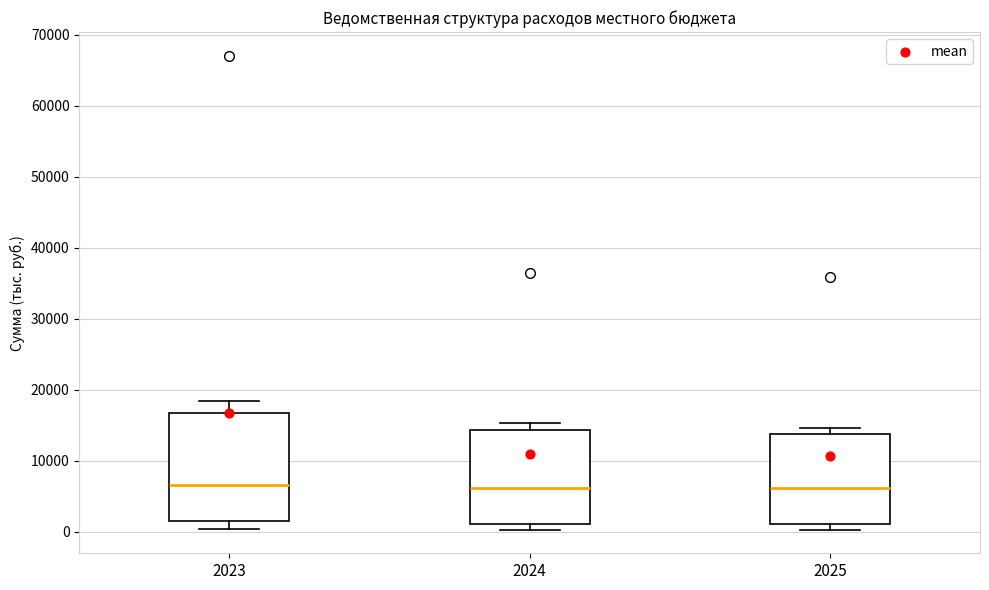

Reading left to right, transcribe this box plot: for each box, give where its median line is, the range the box spans, and where its two whiskers end, as read against the y-axis. The values are not printed on the chart, so give them approximately, as read against the axis.

2023: median 7000, box 1000 to 17000, whiskers 0 to 18000
2024: median 6000, box 1000 to 14000, whiskers 0 to 15000
2025: median 6000, box 1000 to 14000, whiskers 0 to 15000